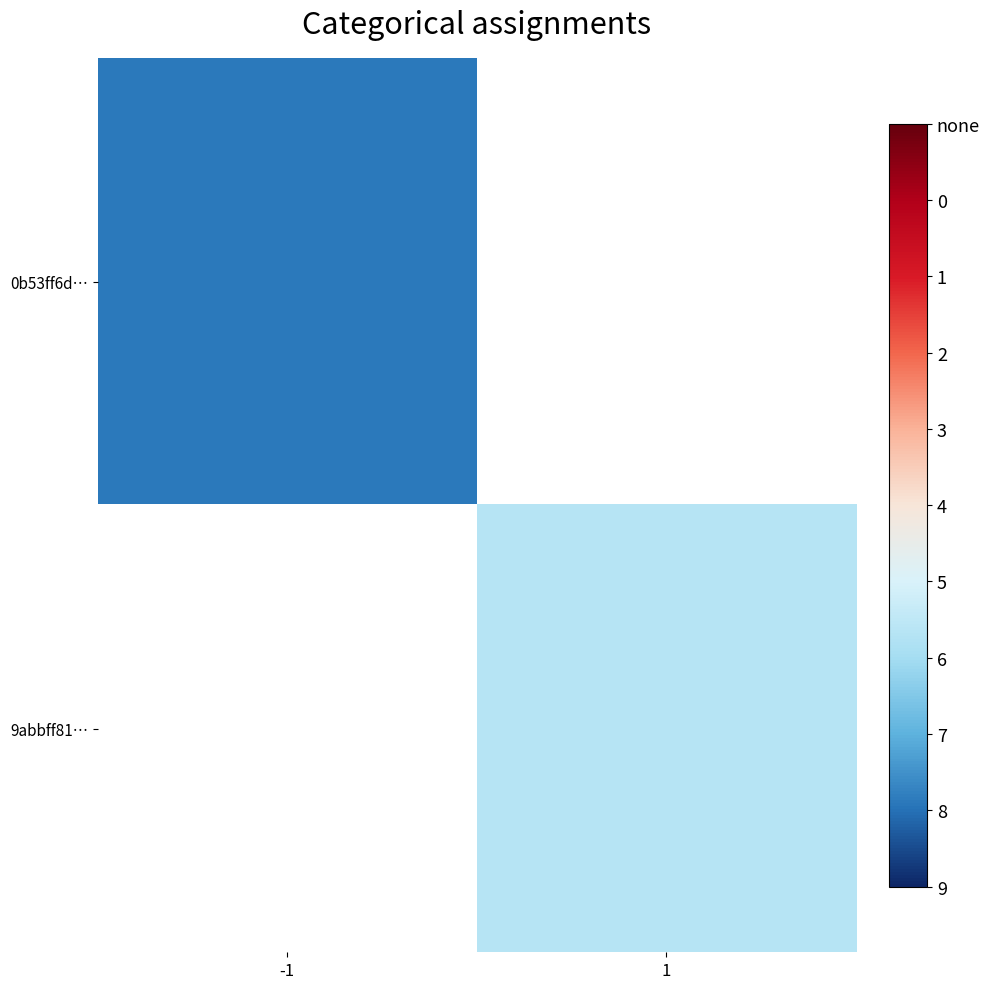

At which label is 0b53ff6d… closest to 1?

-1